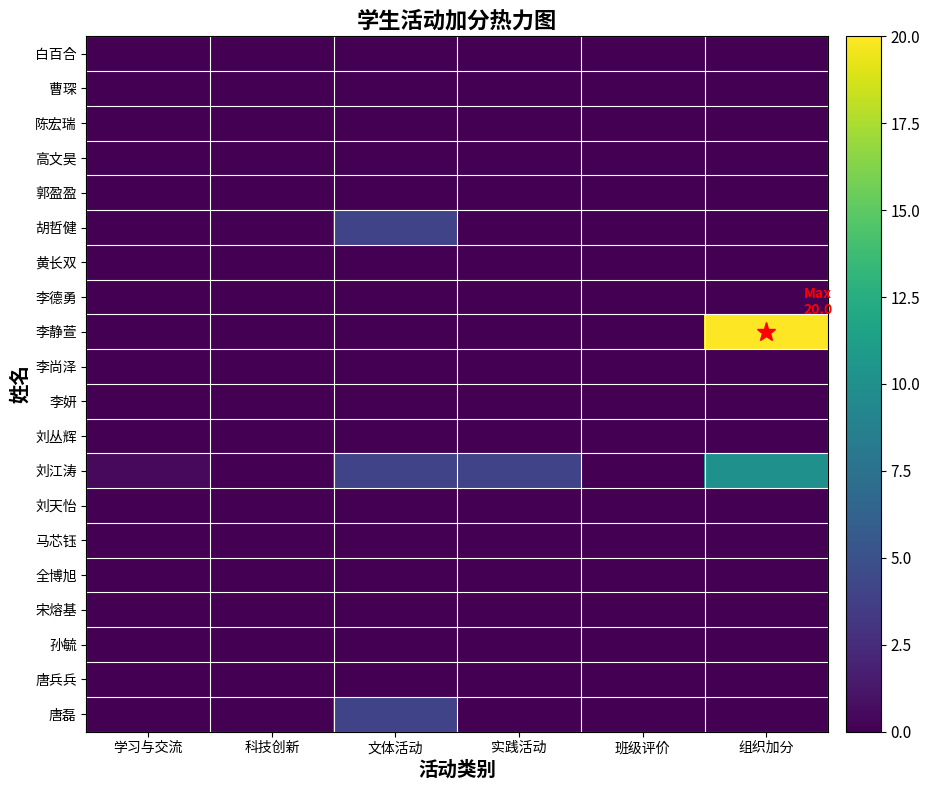

Reading left to right, extract all data points from this chart.

白百合: 学习与交流=0.0	科技创新=0.0	文体活动=0.0	实践活动=0.0	班级评价=0.0	组织加分=0.0
曹琛: 学习与交流=0.0	科技创新=0.0	文体活动=0.0	实践活动=0.0	班级评价=0.0	组织加分=0.0
陈宏瑞: 学习与交流=0.0	科技创新=0.0	文体活动=0.0	实践活动=0.0	班级评价=0.0	组织加分=0.0
高文昊: 学习与交流=0.0	科技创新=0.0	文体活动=0.0	实践活动=0.0	班级评价=0.0	组织加分=0.0
郭盈盈: 学习与交流=0.0	科技创新=0.0	文体活动=0.0	实践活动=0.0	班级评价=0.0	组织加分=0.0
胡哲健: 学习与交流=0.0	科技创新=0.0	文体活动=4.0	实践活动=0.0	班级评价=0.0	组织加分=0.0
黄长双: 学习与交流=0.0	科技创新=0.0	文体活动=0.0	实践活动=0.0	班级评价=0.0	组织加分=0.0
李德勇: 学习与交流=0.0	科技创新=0.0	文体活动=0.0	实践活动=0.0	班级评价=0.0	组织加分=0.0
李静萱: 学习与交流=0.0	科技创新=0.0	文体活动=0.0	实践活动=0.0	班级评价=0.0	组织加分=20.0
李尚泽: 学习与交流=0.0	科技创新=0.0	文体活动=0.0	实践活动=0.0	班级评价=0.0	组织加分=0.0
李妍: 学习与交流=0.0	科技创新=0.0	文体活动=0.0	实践活动=0.0	班级评价=0.0	组织加分=0.0
刘丛辉: 学习与交流=0.0	科技创新=0.0	文体活动=0.0	实践活动=0.0	班级评价=0.0	组织加分=0.0
刘江涛: 学习与交流=0.5	科技创新=0.0	文体活动=4.0	实践活动=4.0	班级评价=0.0	组织加分=10.0
刘天怡: 学习与交流=0.0	科技创新=0.0	文体活动=0.0	实践活动=0.0	班级评价=0.0	组织加分=0.0
马芯钰: 学习与交流=0.0	科技创新=0.0	文体活动=0.0	实践活动=0.0	班级评价=0.0	组织加分=0.0
全博旭: 学习与交流=0.0	科技创新=0.0	文体活动=0.0	实践活动=0.0	班级评价=0.0	组织加分=0.0
宋熔基: 学习与交流=0.0	科技创新=0.0	文体活动=0.0	实践活动=0.0	班级评价=0.0	组织加分=0.0
孙毓: 学习与交流=0.0	科技创新=0.0	文体活动=0.0	实践活动=0.0	班级评价=0.0	组织加分=0.0
唐兵兵: 学习与交流=0.0	科技创新=0.0	文体活动=0.0	实践活动=0.0	班级评价=0.0	组织加分=0.0
唐磊: 学习与交流=0.0	科技创新=0.0	文体活动=4.0	实践活动=0.0	班级评价=0.0	组织加分=0.0